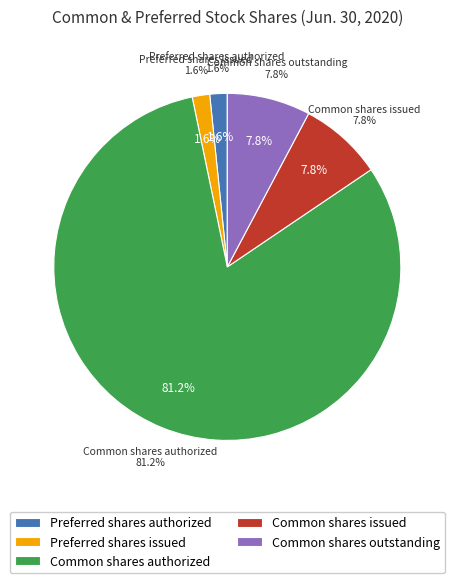

To the nearest percent, what is the difference between the largest and smallest slice percentages?

80%